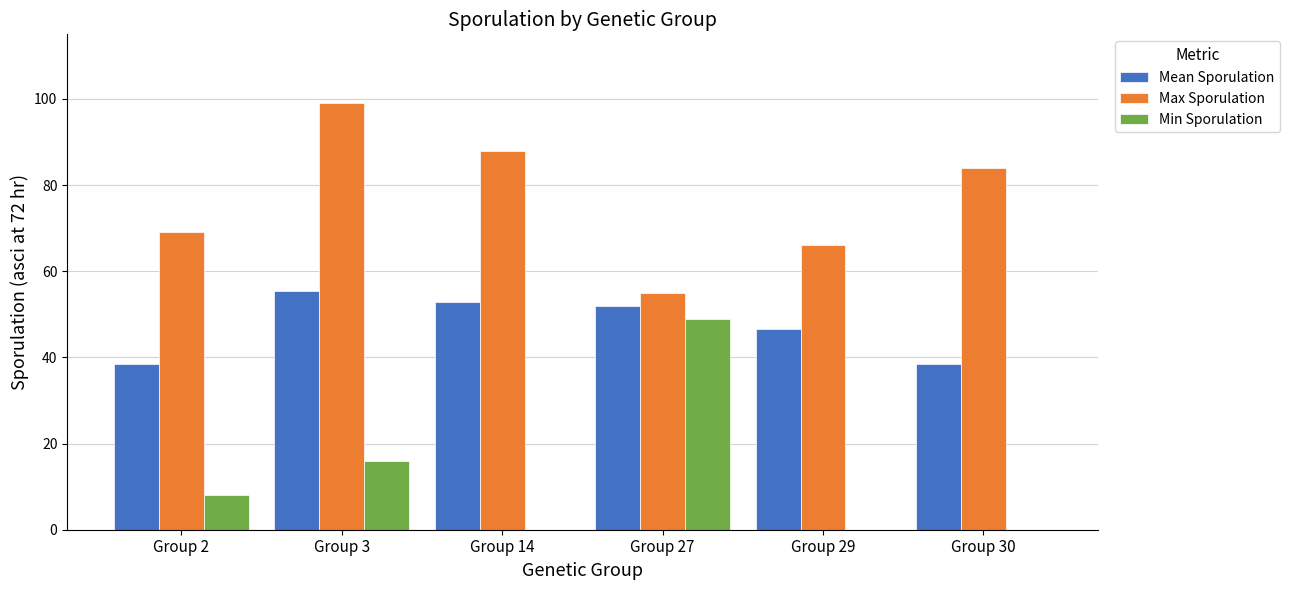

Is it true that Min Sporulation equals 32.8 at Group 14?

False